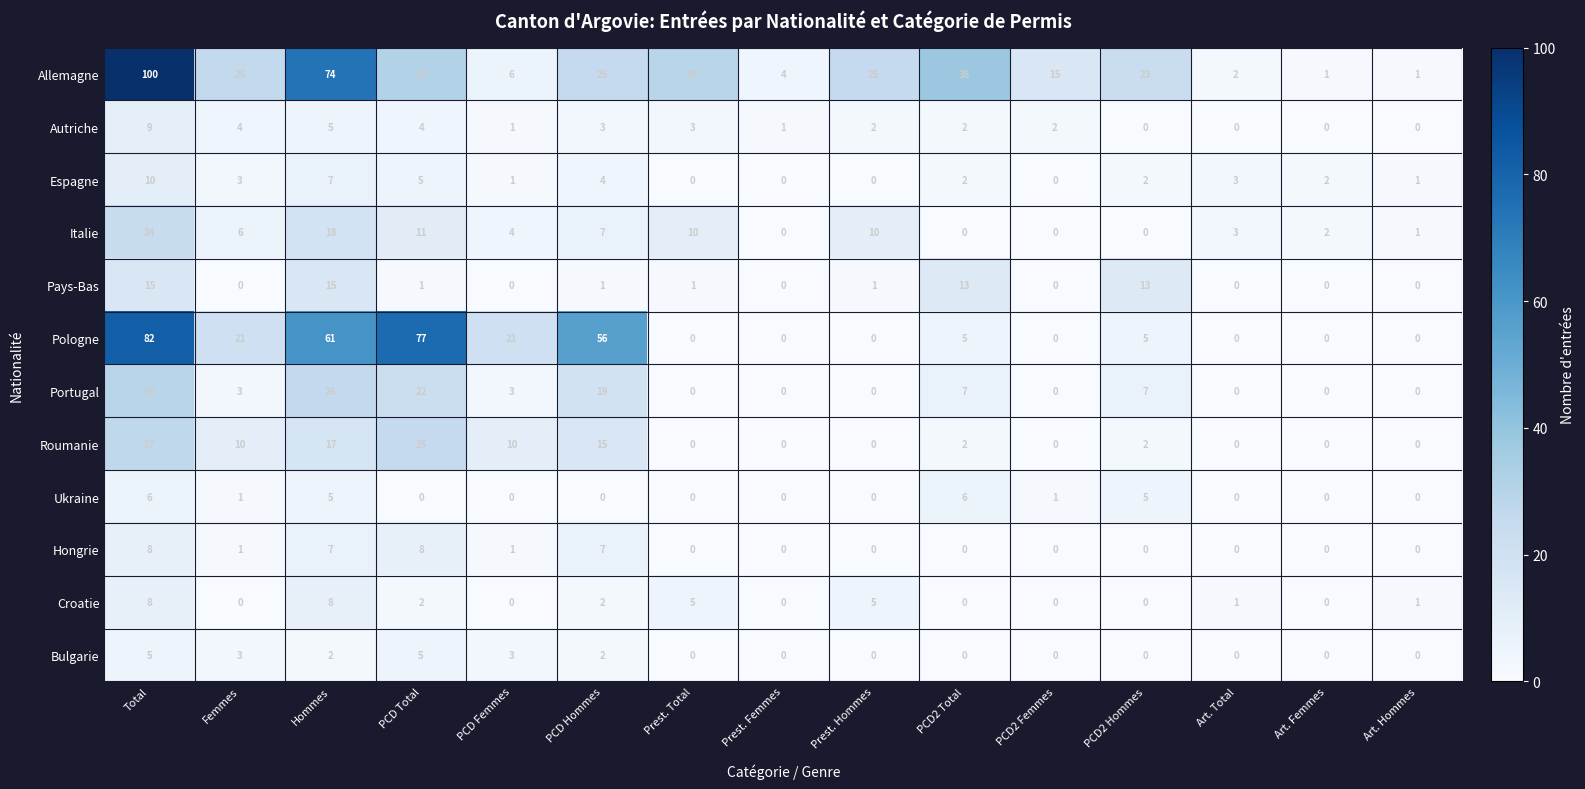

Which series has the widest spread of values?

Allemagne